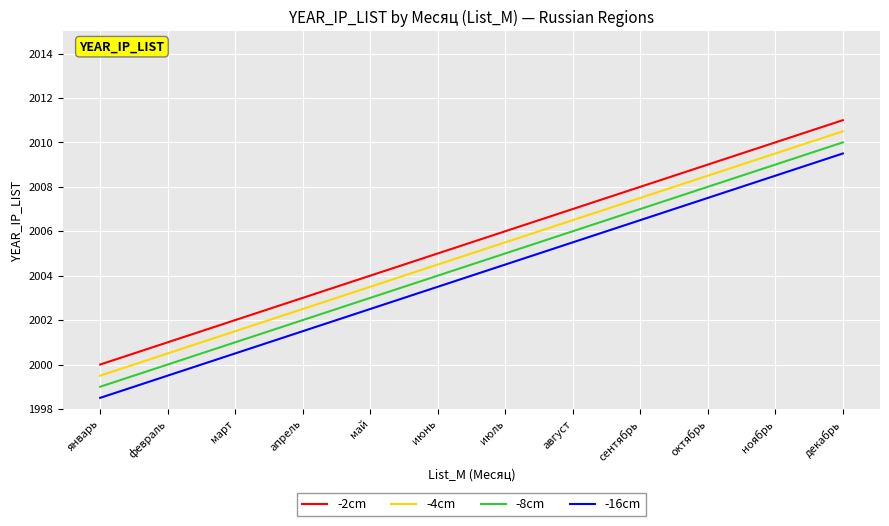

Is this an area chart (filled region under the line)?

No